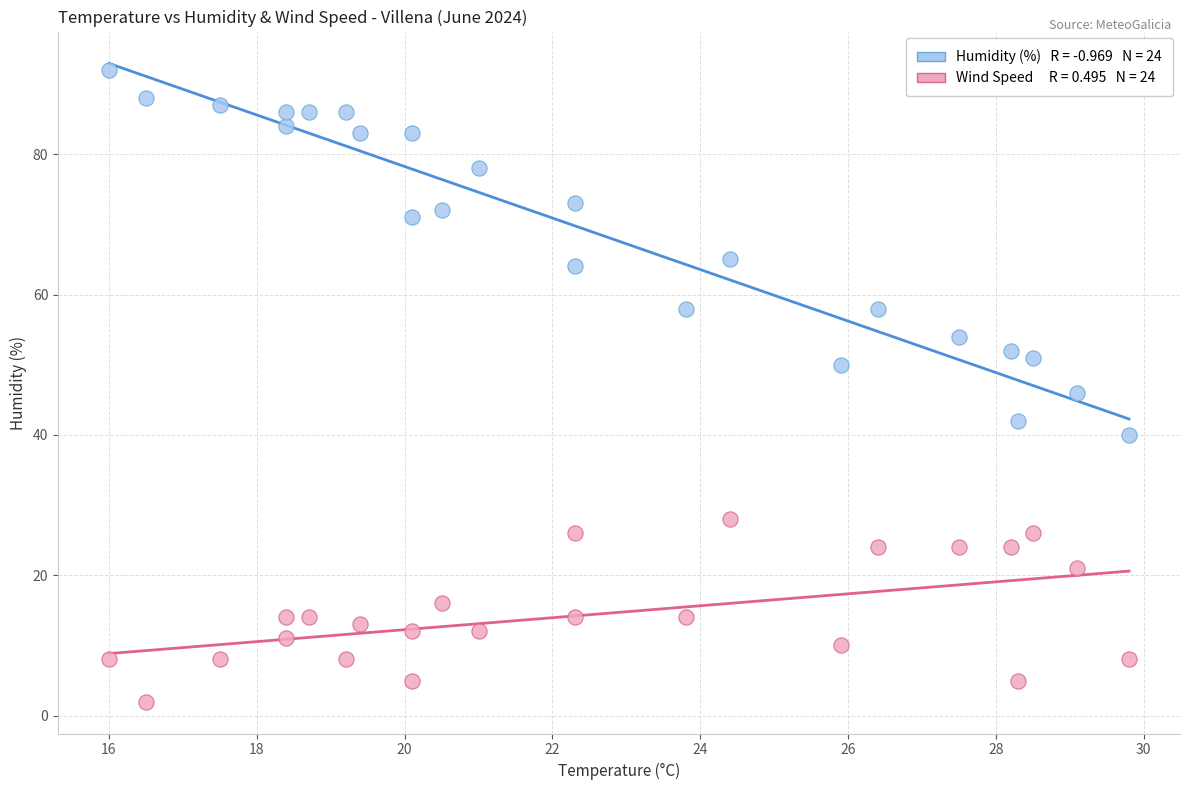

Across all data points, what is the range of Y values (max minus min)?

90